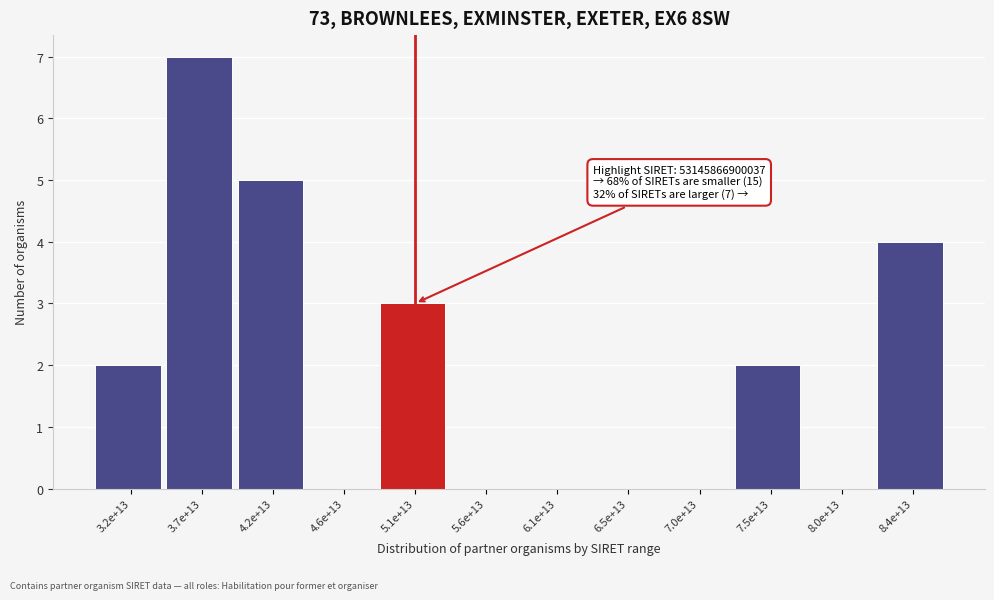

Reading right to left, list all the values displayed in this chart.

8.4e+13=4	8.0e+13=0	7.5e+13=2	7.0e+13=0	6.5e+13=0	6.1e+13=0	5.6e+13=0	5.1e+13=3	4.6e+13=0	4.2e+13=5	3.7e+13=7	3.2e+13=2